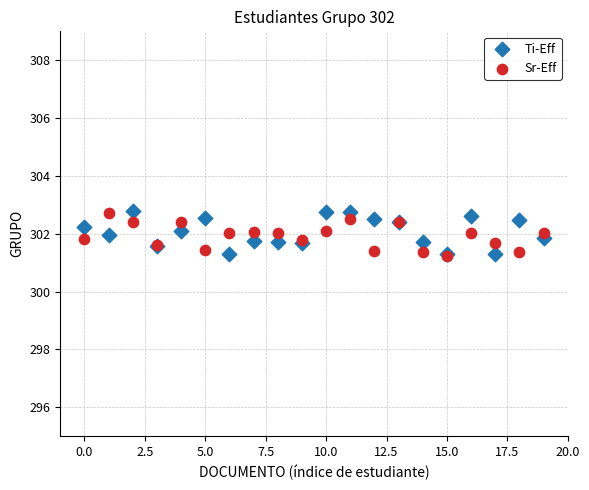

What are all the series names shown in the legend?

Ti-Eff, Sr-Eff